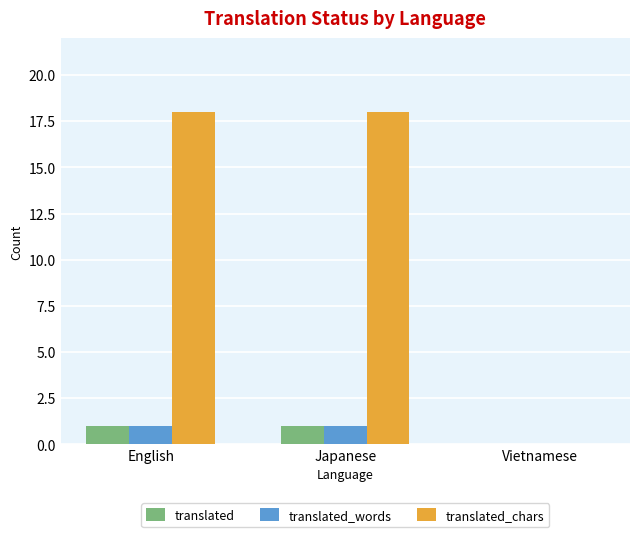

Between English and Vietnamese, which series saw the biggest shift?

translated_chars